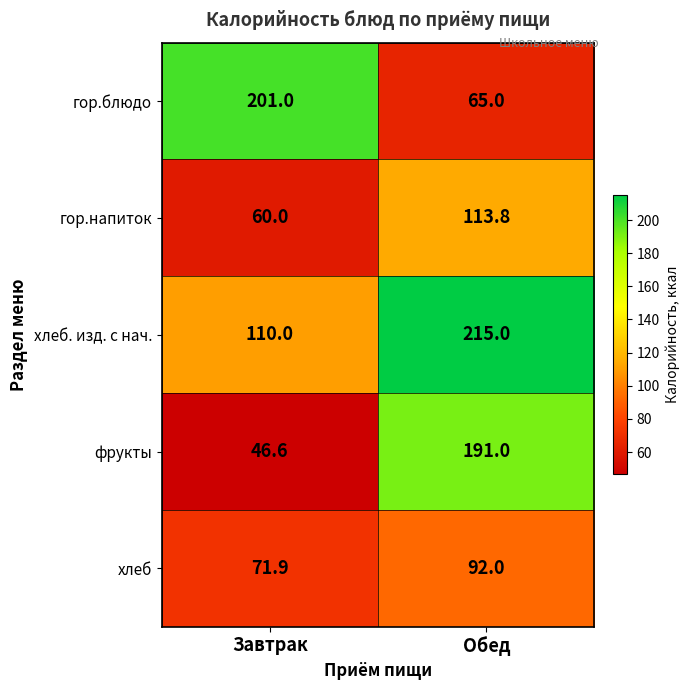

Reading left to right, extract all data points from this chart.

гор.блюдо: Завтрак=201.0	Обед=65.0
гор.напиток: Завтрак=60.0	Обед=113.8
хлеб. изд. с нач.: Завтрак=110.0	Обед=215.0
фрукты: Завтрак=46.6	Обед=191.0
хлеб: Завтрак=71.9	Обед=92.0